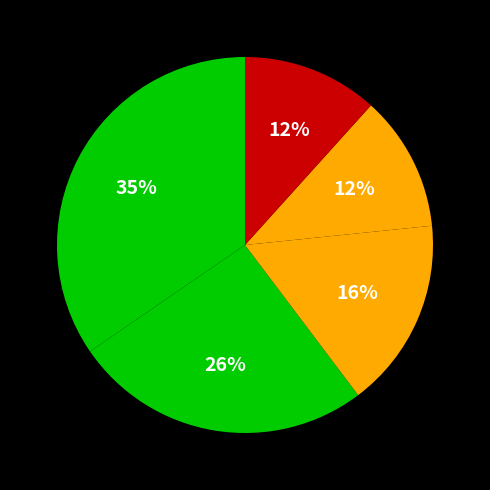

How many segments does this pie chart have?

5